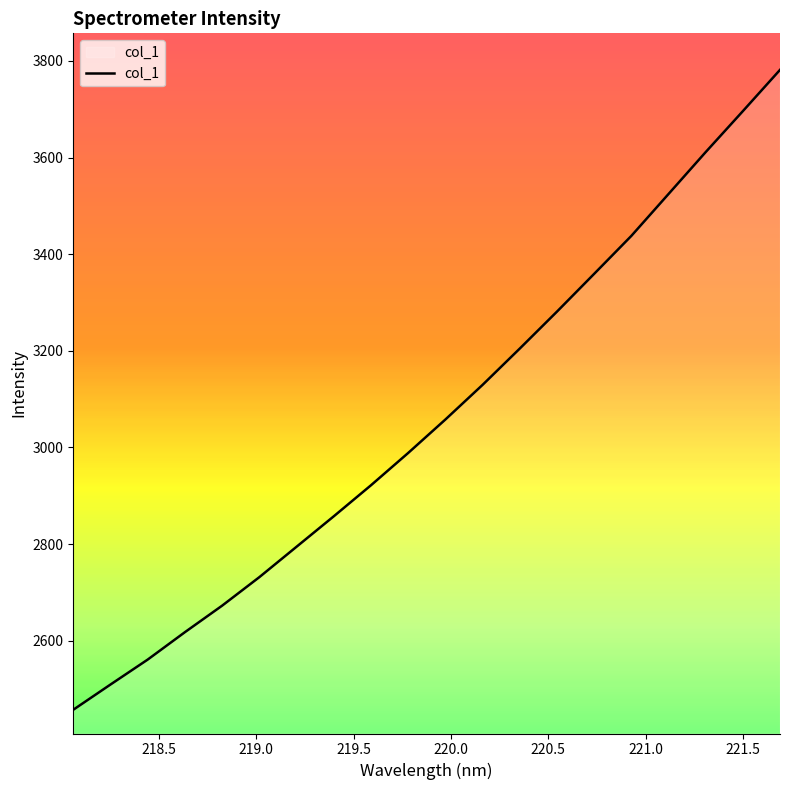

How many lines are shown in the chart?

1